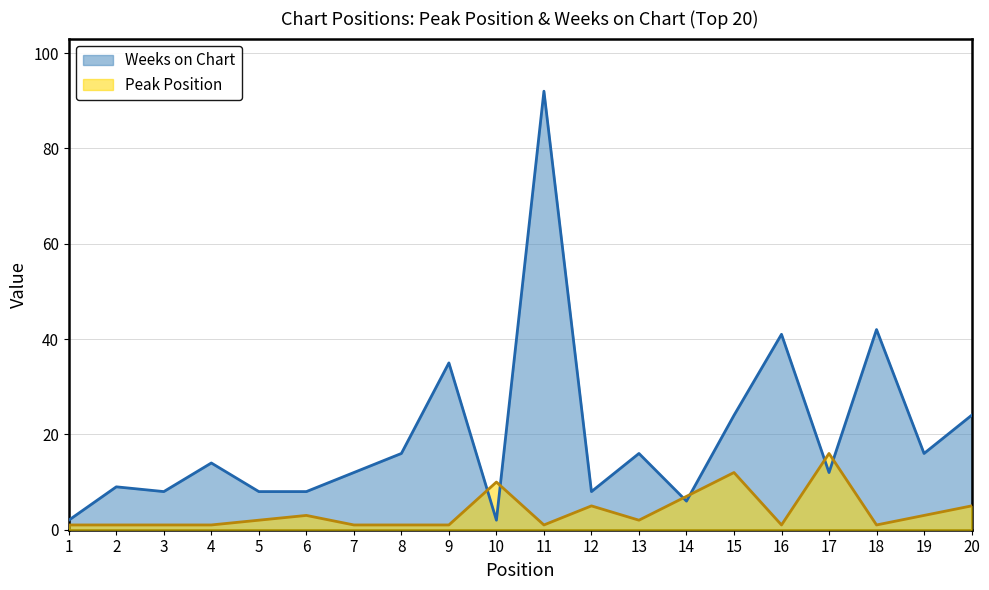

Reading left to right, list all the values displayed in this chart.

Peak Position: 1=1	2=1	3=1	4=1	5=2	6=3	7=1	8=1	9=1	10=10	11=1	12=5	13=2	14=7	15=12	16=1	17=16	18=1	19=3	20=5
Weeks on Chart: 1=2	2=9	3=8	4=14	5=8	6=8	7=12	8=16	9=35	10=2	11=92	12=8	13=16	14=6	15=24	16=41	17=12	18=42	19=16	20=24